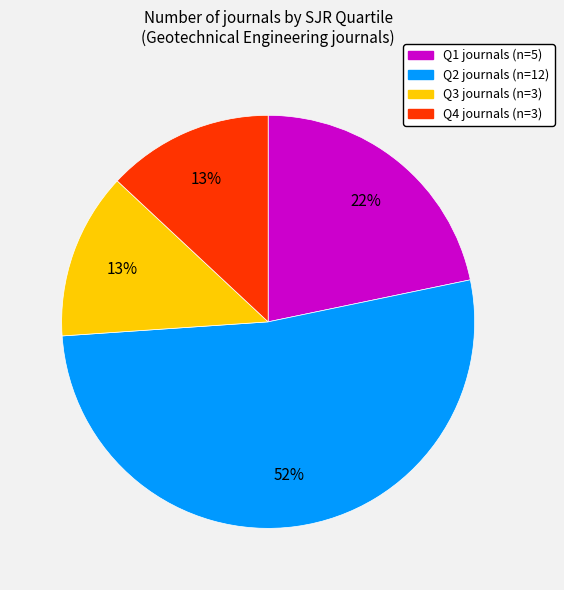

Does Q2 represent more than half of the total?

Yes